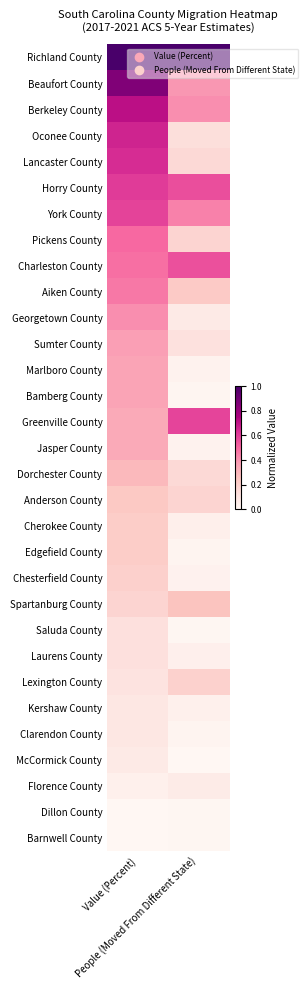

Rank the series at People (Moved From Different State) from lowest to highest value.

McCormick County, Barnwell County, Dillon County, Saluda County, Bamberg County, Clarendon County, Edgefield County, Marlboro County, Jasper County, Chesterfield County, Kershaw County, Laurens County, Cherokee County, Florence County, Georgetown County, Sumter County, Oconee County, Lancaster County, Dorchester County, Anderson County, Pickens County, Lexington County, Aiken County, Spartanburg County, Beaufort County, Berkeley County, York County, Charleston County, Horry County, Greenville County, Richland County